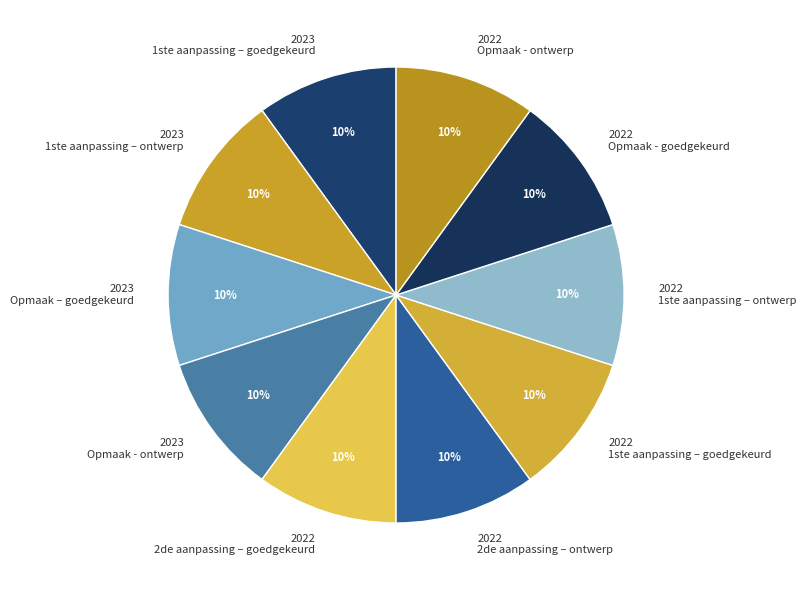

What percentage is the 2023 1ste aanpassing – ontwerp slice, to the nearest percent?

10%